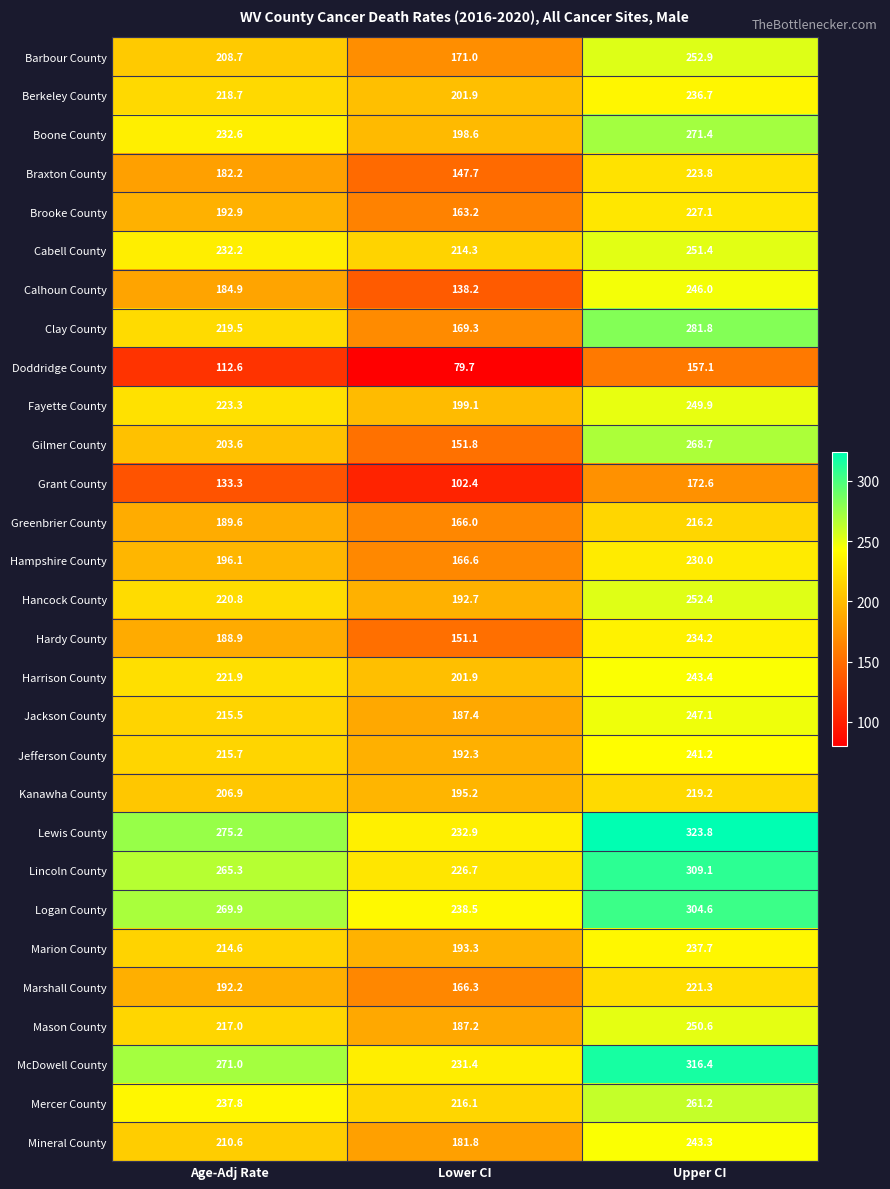

What is the difference between the second highest and minimum values in the Doddridge County series?

32.9